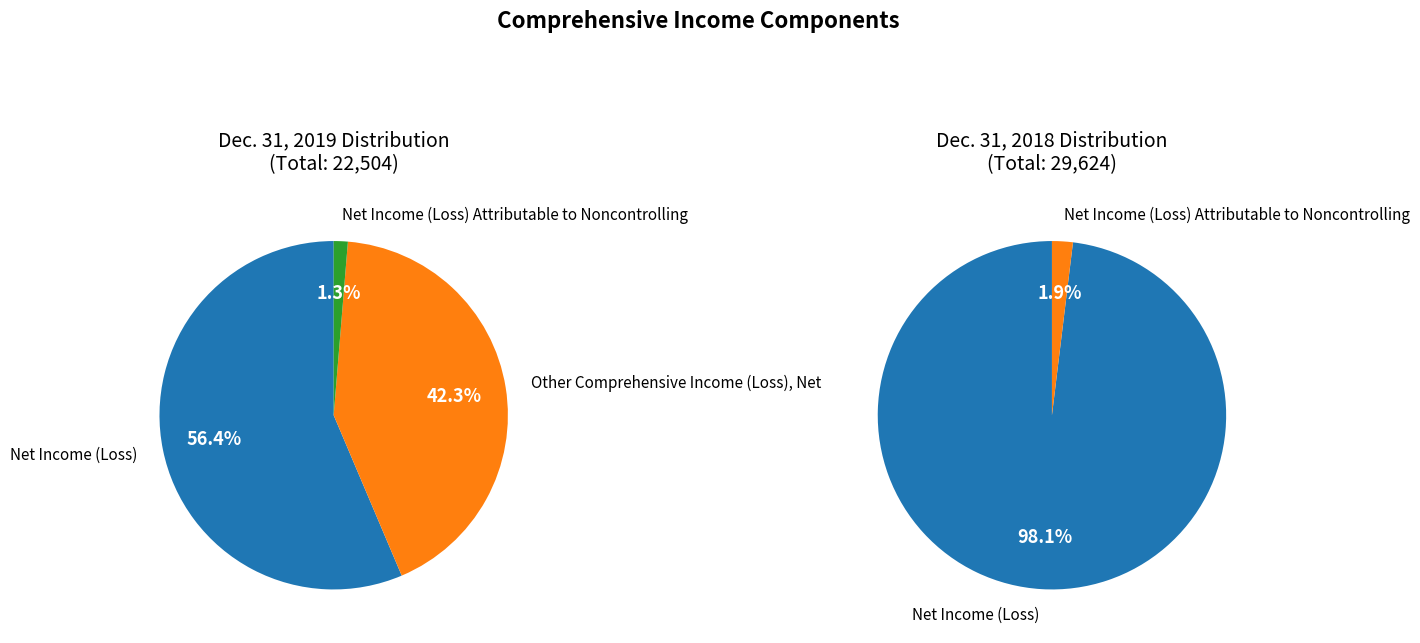

To the nearest percent, what is the average slice percentage?

33%